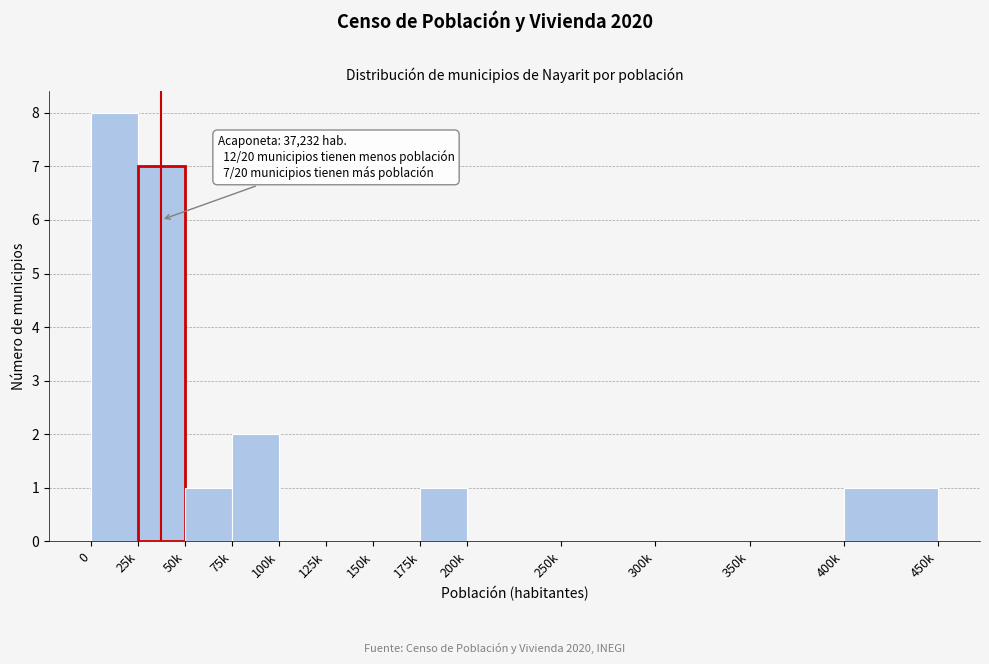

Reading left to right, list all the values displayed in this chart.

0=8	25k=7	50k=1	75k=2	100k=0	125k=0	150k=0	175k=1	200k=0	250k=0	300k=0	350k=0	400k=1